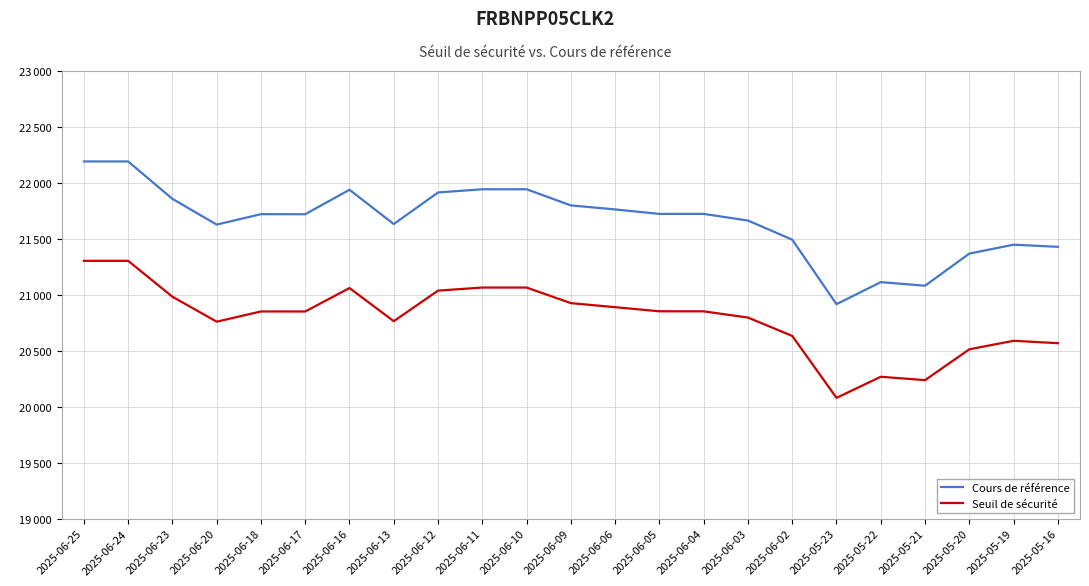

Reading left to right, list all the values displayed in this chart.

Cours de référence: 22190.5	22190.5	21856.3	21626.4	21719.7	21719.1	21937.6	21631.0	21913.3	21941.9	21941.9	21797.9	21761.8	21721.9	21721.9	21662.6	21491.7	20915.7	21112.5	21080.4	21367.4	21447.1	21427.9
Seuil de sécurité: 21302.6	21302.9	20982.1	20759.2	20850.6	20850.3	21059.5	20763.5	21036.8	21064.1	21064.1	20924.9	20888.8	20851.9	20851.6	20796.1	20632.1	20078.7	20267.3	20237.1	20512.6	20588.7	20567.1